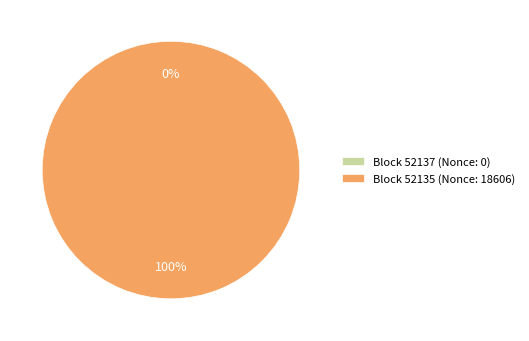

To the nearest percent, what percentage of the pie is 52135?

100%